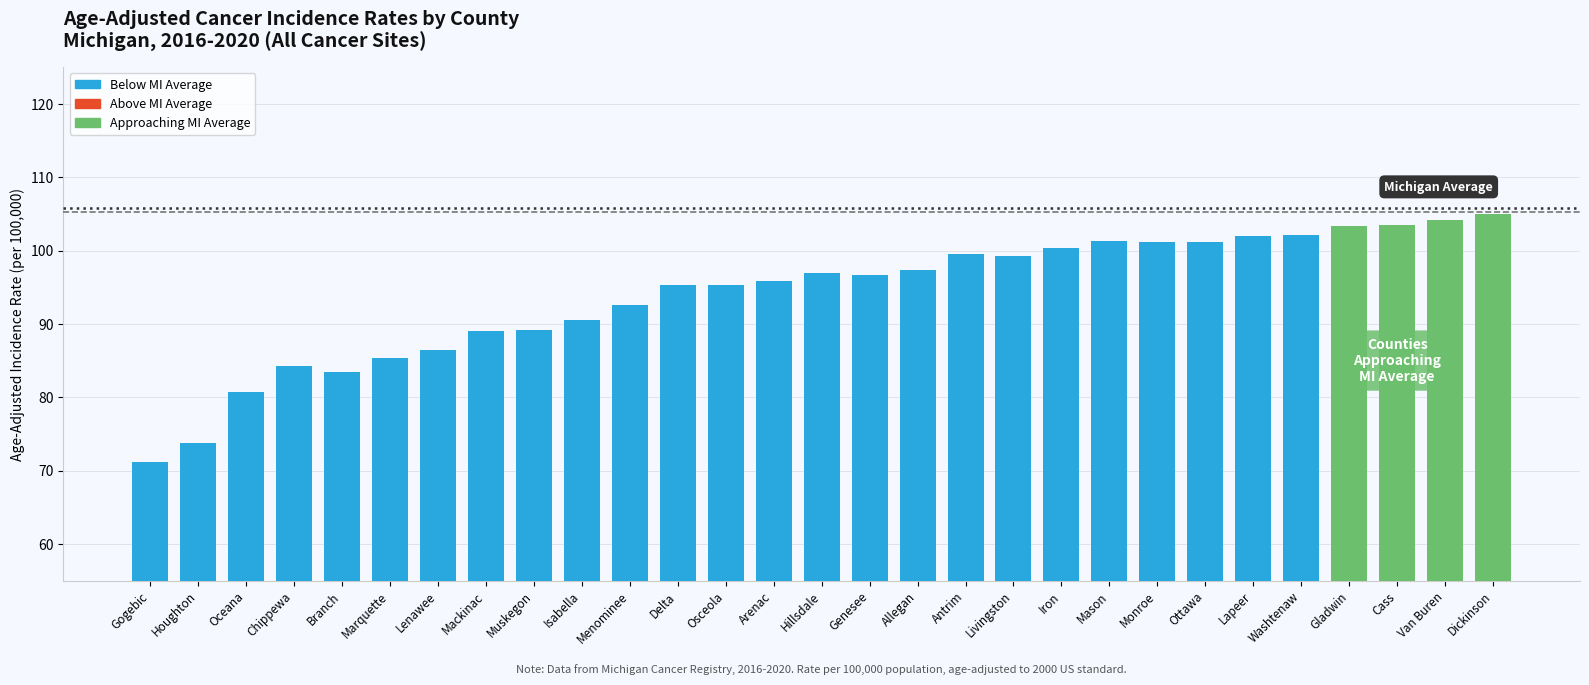

What value does the data have at Delta?

95.3